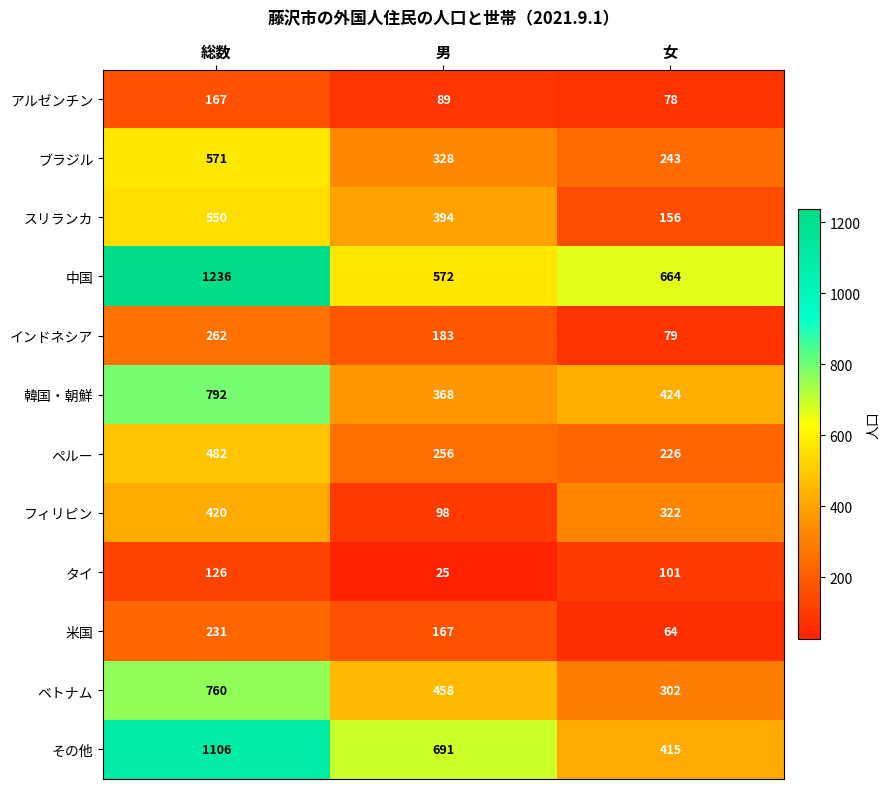

Between 総数 and 女, which series saw the biggest shift?

その他